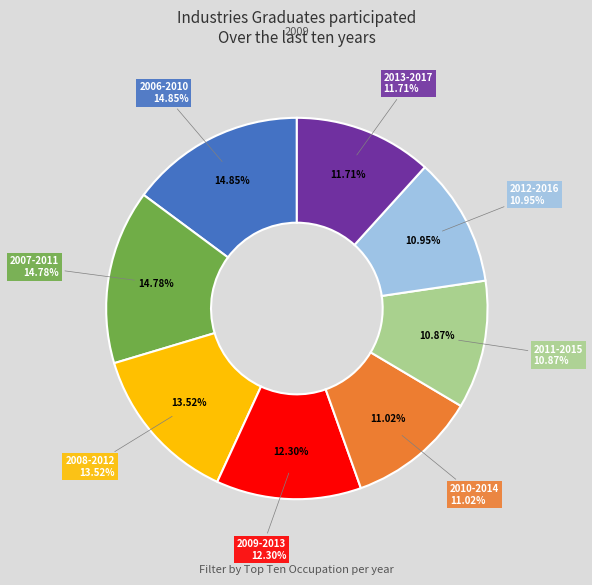

The 2013-2017 slice represents 1% of the pie. True or false?

False